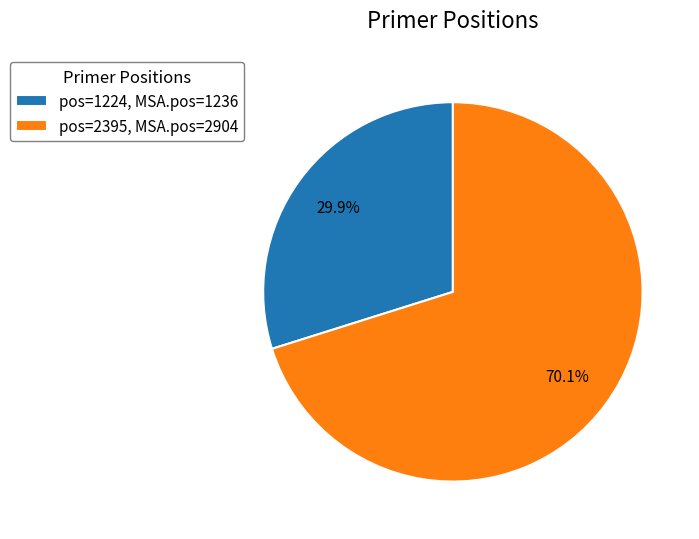

Is there a majority slice in this chart?

Yes